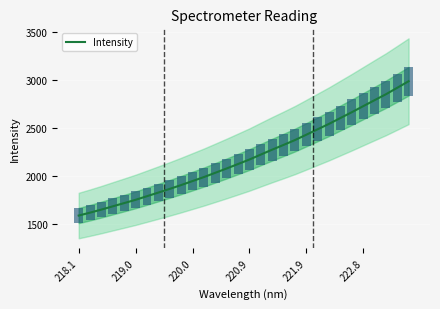

Reading left to right, extract all data points from this chart.

1585.3	1615.7	1647.6	1681.8	1715.4	1749.8	1787.4	1825.4	1863.8	1903.6	1945.5	1987.1	2031.8	2076.9	2123.4	2170.2	2222.1	2273.3	2322.6	2373.4	2429.4	2486.2	2542.9	2603.7	2664.3	2727.0	2789.7	2851.6	2919.3	2987.7